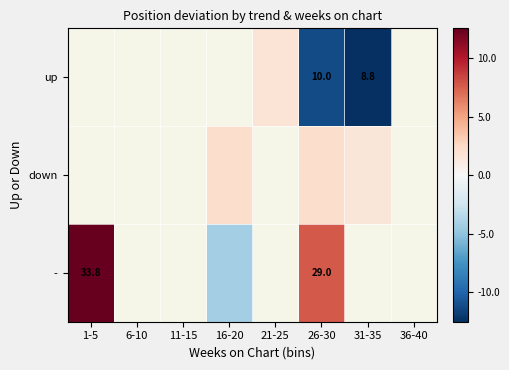

At which category does the chart reach its minimum across all series?

31-35